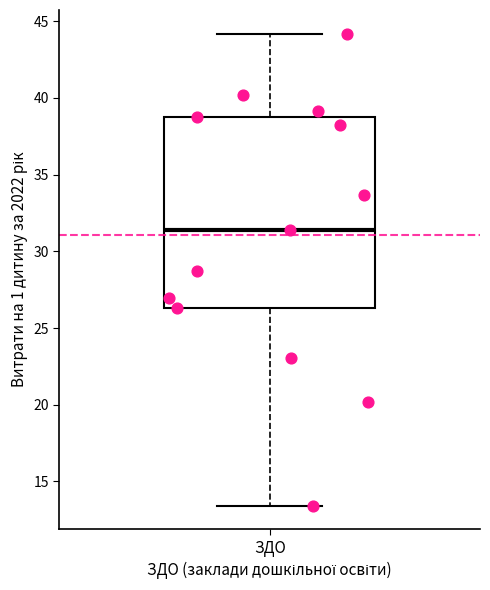

Where does the lower whisker of the box for ЗДО end on the y-axis? The values are not printed on the chart, so give them approximately, as read against the axis.

13.5